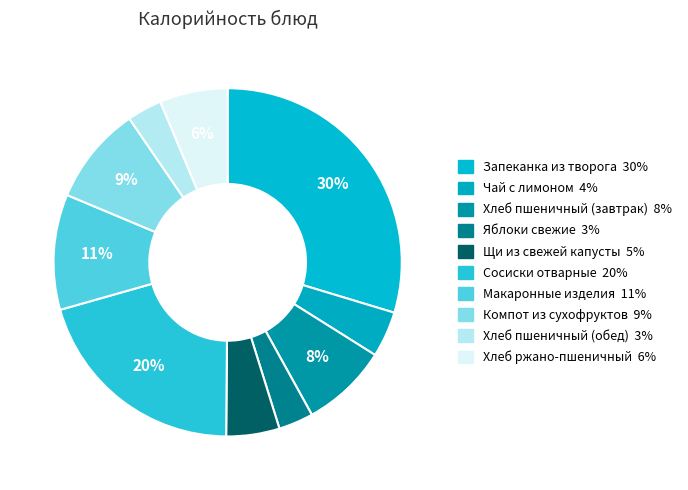

Rank the categories by value from highest to lowest.

Запеканка из творога, Сосиски отварные, Макаронные изделия, Компот из сухофруктов, Хлеб пшеничный (завтрак), Хлеб ржано-пшеничный, Щи из свежей капусты, Чай с лимоном, Яблоки свежие, Хлеб пшеничный (обед)